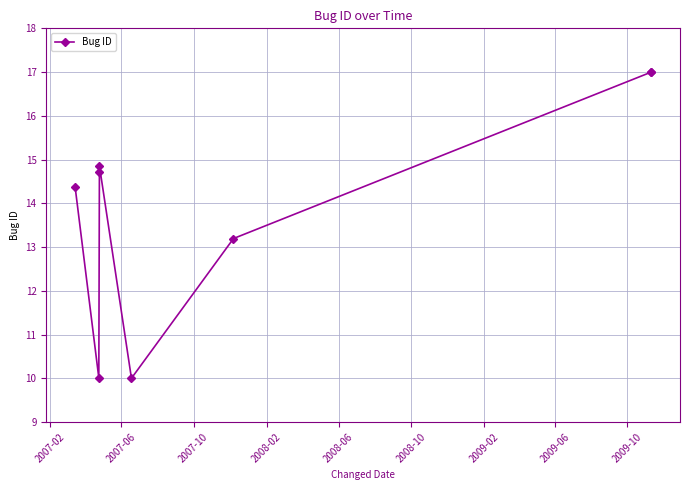

Which has a higher value, 2009-02 or 2008-10?

2009-02